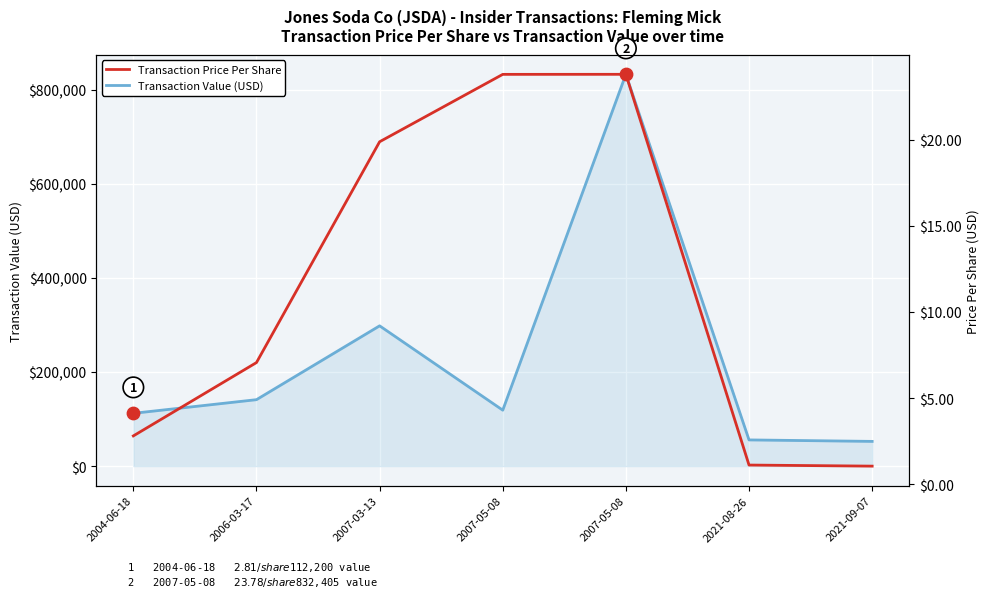

What are all the series names shown in the legend?

Transaction Value (USD), Transaction Price Per Share